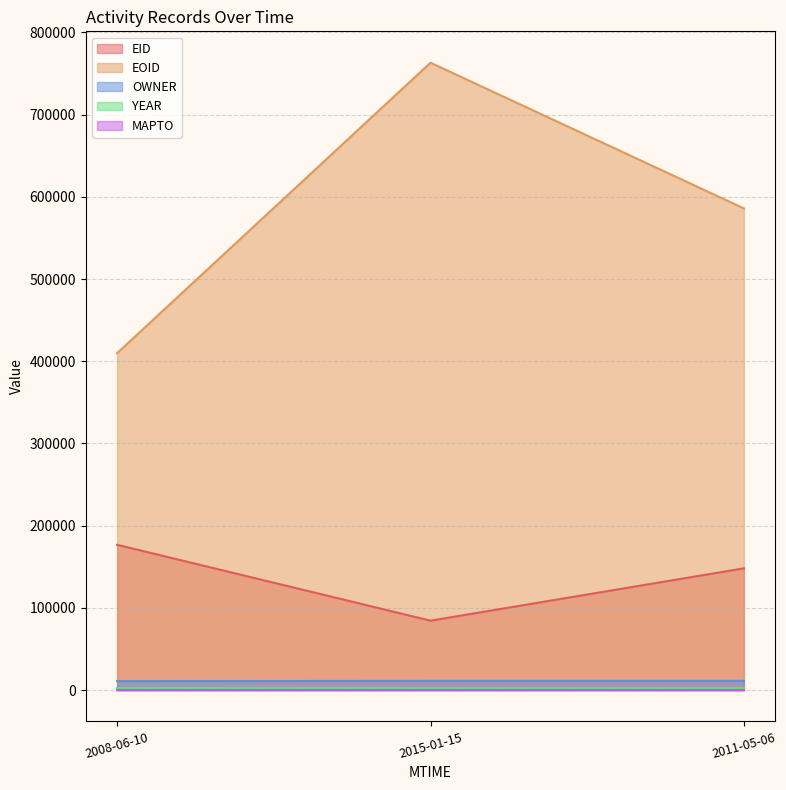

List the labels in order of EID value, smallest first.

2015-01-15, 2011-05-06, 2008-06-10